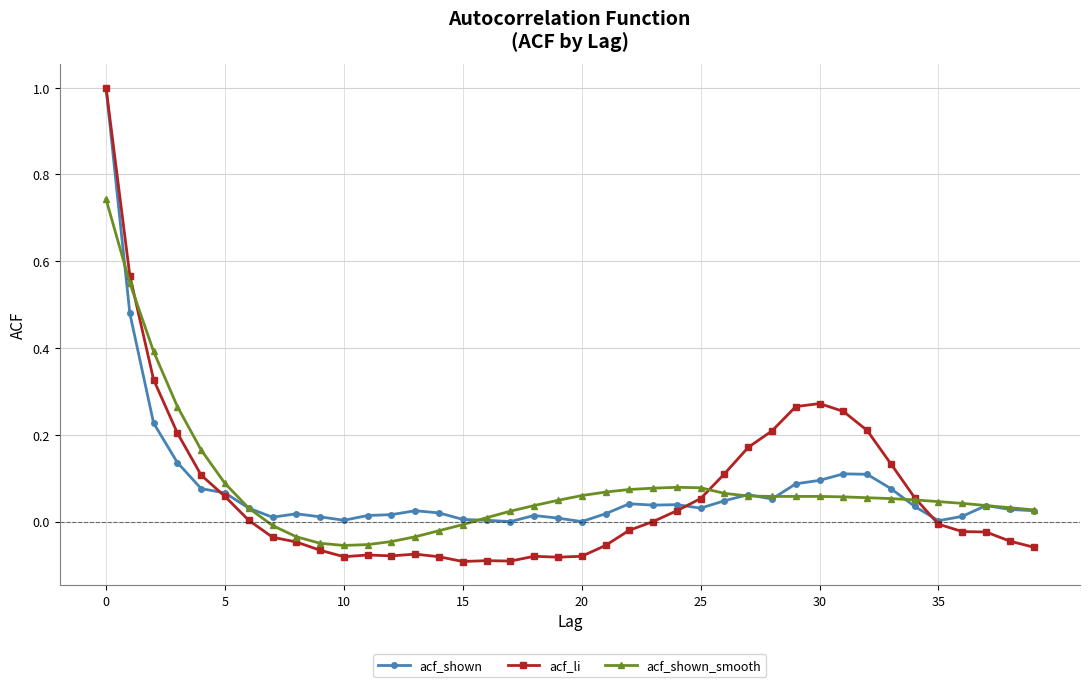

True or false: acf_shown_smooth and acf_li intersect in this chart.

True